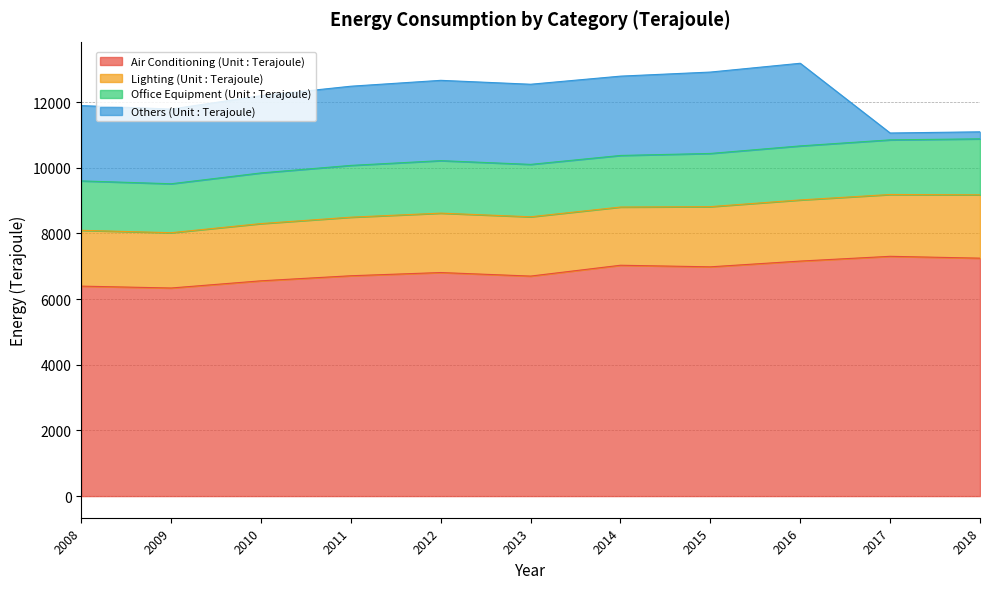

How many series are shown in this chart?

4